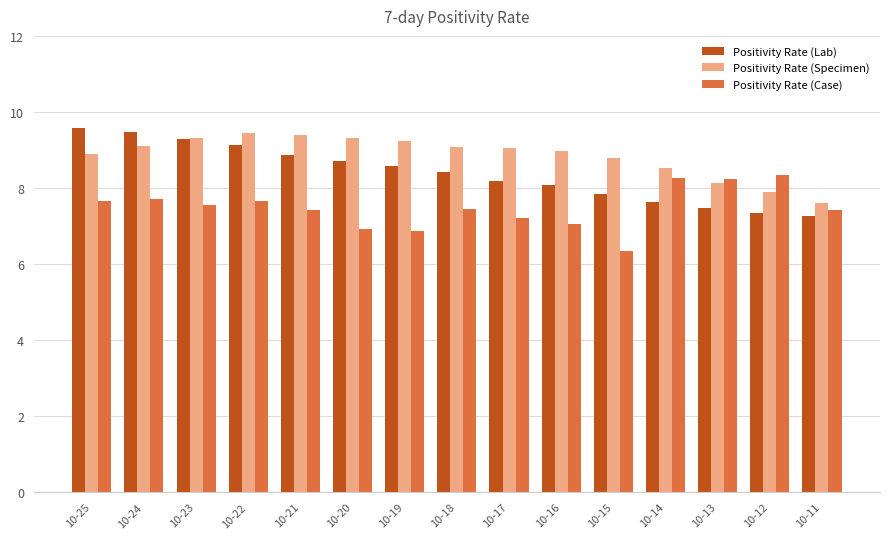

What is the difference between the highest and lowest values at 10-19?

2.4